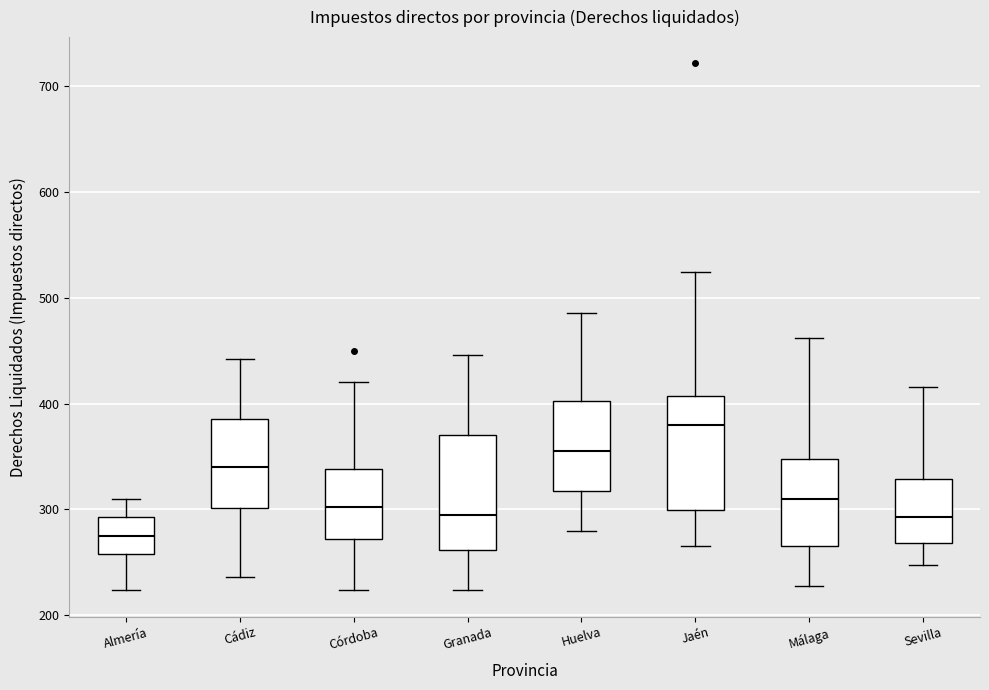

Reading left to right, transcribe this box plot: for each box, give where its median line is, the range the box spans, and where its two whiskers end, as read against the y-axis. The values are not printed on the chart, so give them approximately, as read against the axis.

Almería: median 280, box 260 to 290, whiskers 220 to 310
Cádiz: median 340, box 300 to 390, whiskers 240 to 440
Córdoba: median 300, box 270 to 340, whiskers 220 to 420
Granada: median 300, box 260 to 370, whiskers 220 to 450
Huelva: median 360, box 320 to 400, whiskers 280 to 490
Jaén: median 380, box 300 to 410, whiskers 270 to 520
Málaga: median 310, box 270 to 350, whiskers 230 to 460
Sevilla: median 290, box 270 to 330, whiskers 250 to 420